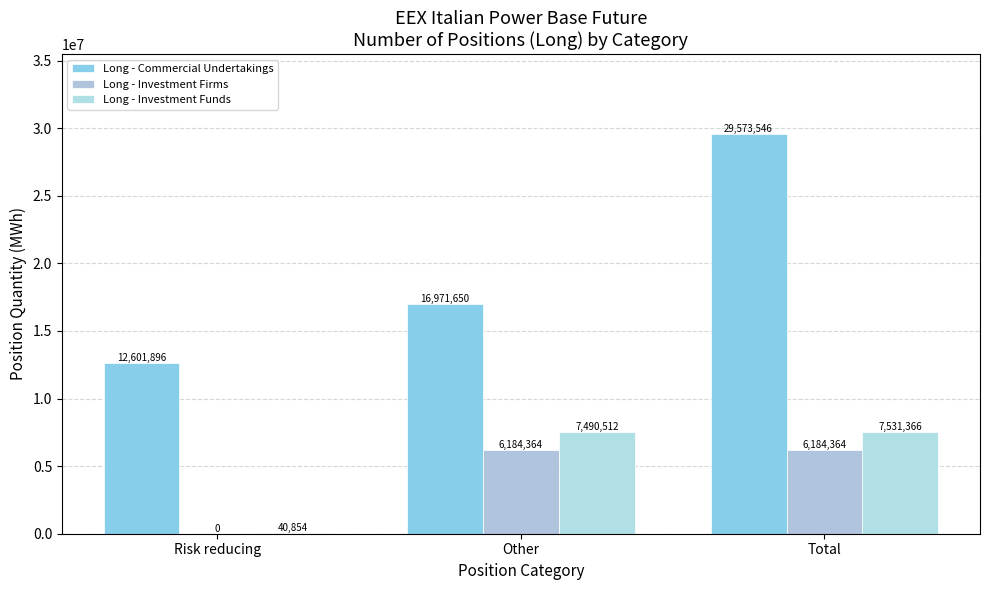

Count the number of data series in this chart.

3